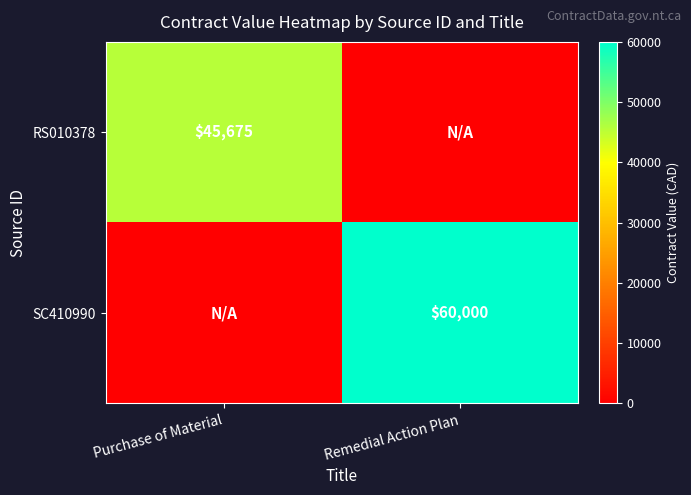

The RS010378 series shows 28811 at Purchase of Material. True or false?

False